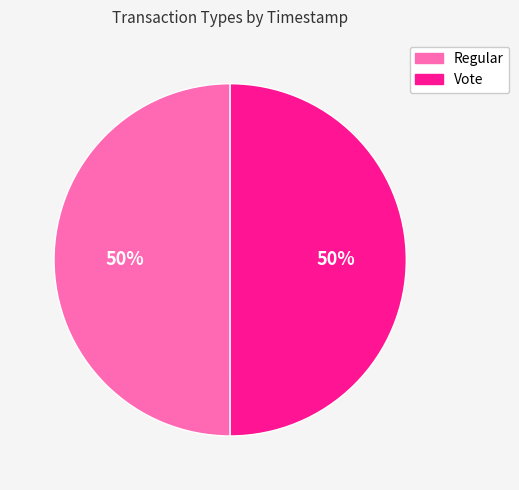

Combined, do Regular and Vote account for over 50%?

Yes